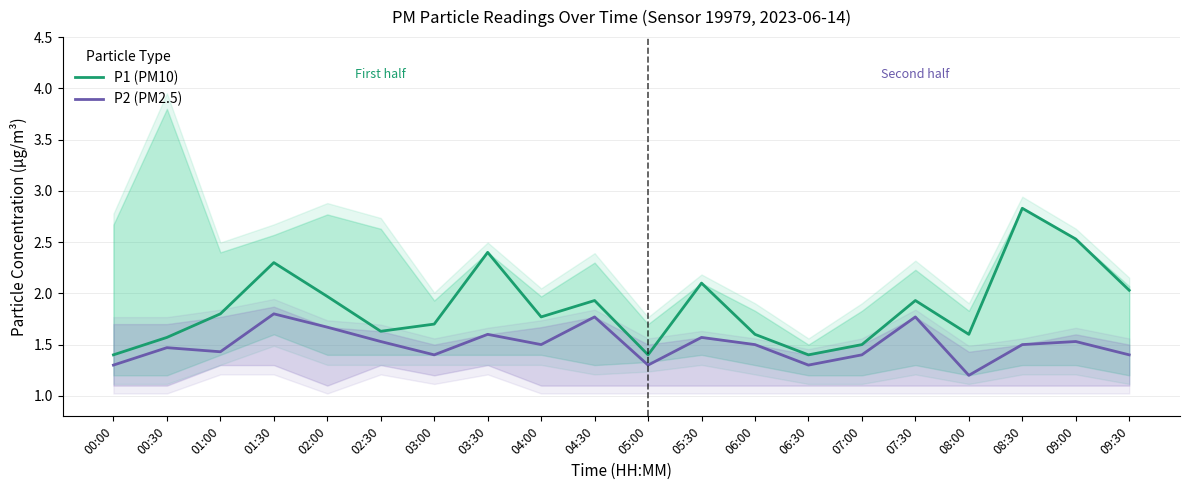

Reading right to left, extract all data points from this chart.

P1 (PM10): 2.0	2.5	2.8	1.6	1.9	1.5	1.4	1.6	2.1	1.4	1.9	1.8	2.4	1.7	1.6	2.0	2.3	1.8	1.6	1.4
P2 (PM2.5): 1.4	1.5	1.5	1.2	1.8	1.4	1.3	1.5	1.6	1.3	1.8	1.5	1.6	1.4	1.5	1.7	1.8	1.4	1.5	1.3